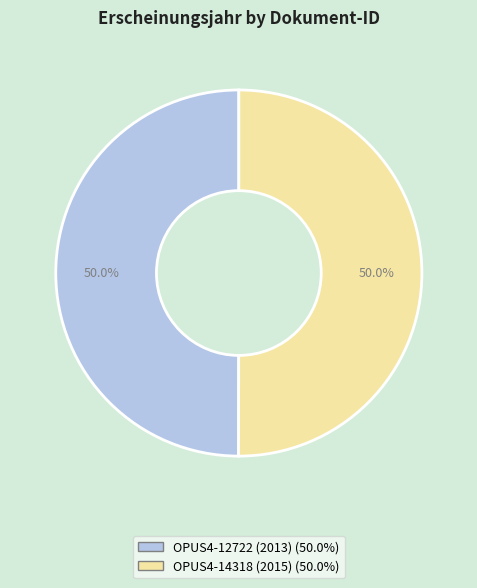

What portion of the pie excludes OPUS4-12722 (2013)?

50.0%